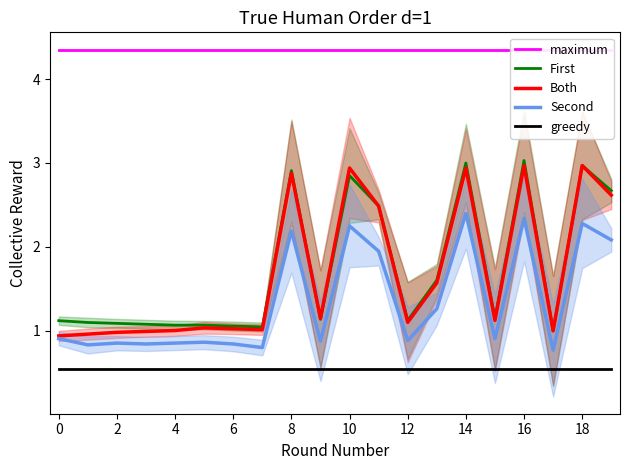

True or false: First and maximum intersect in this chart.

False